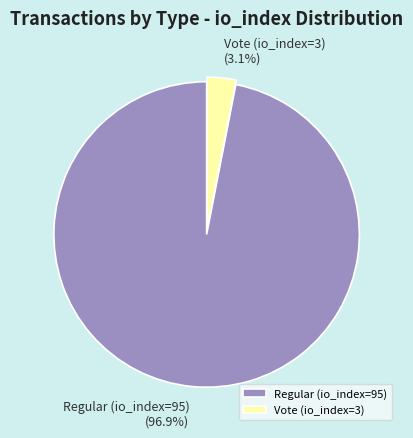

Between Regular (io_index=95) and Vote (io_index=3), which is larger?

Regular (io_index=95)